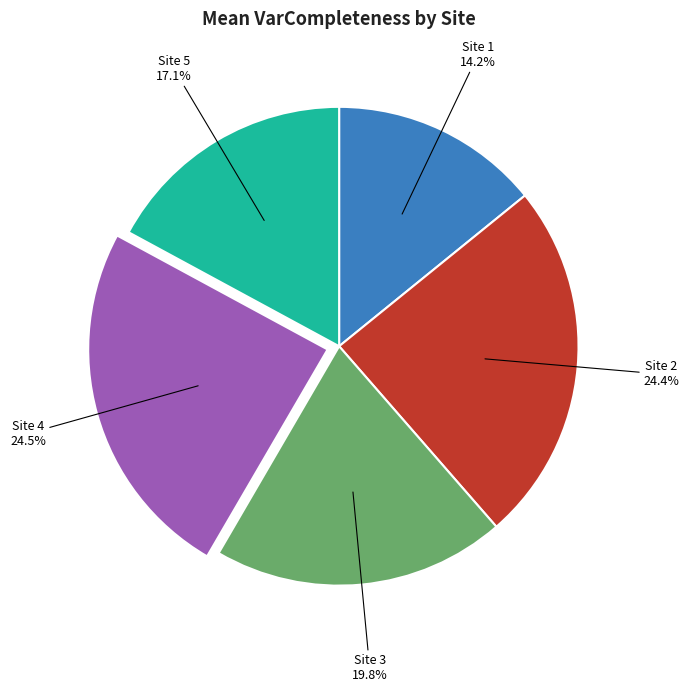

Is there a majority slice in this chart?

No